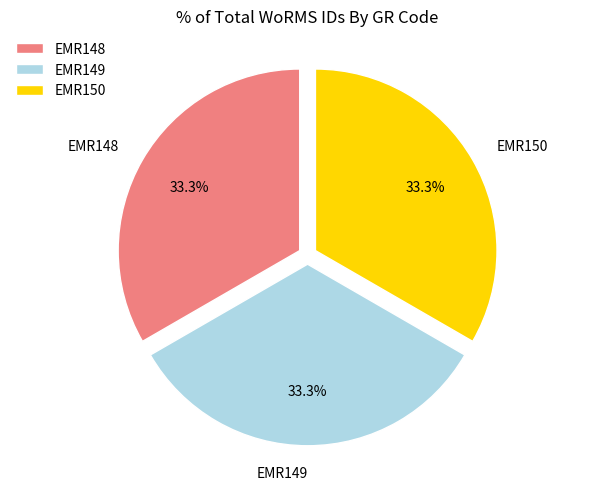

What is the ratio of the value at EMR149 to the value at EMR148?

1.0